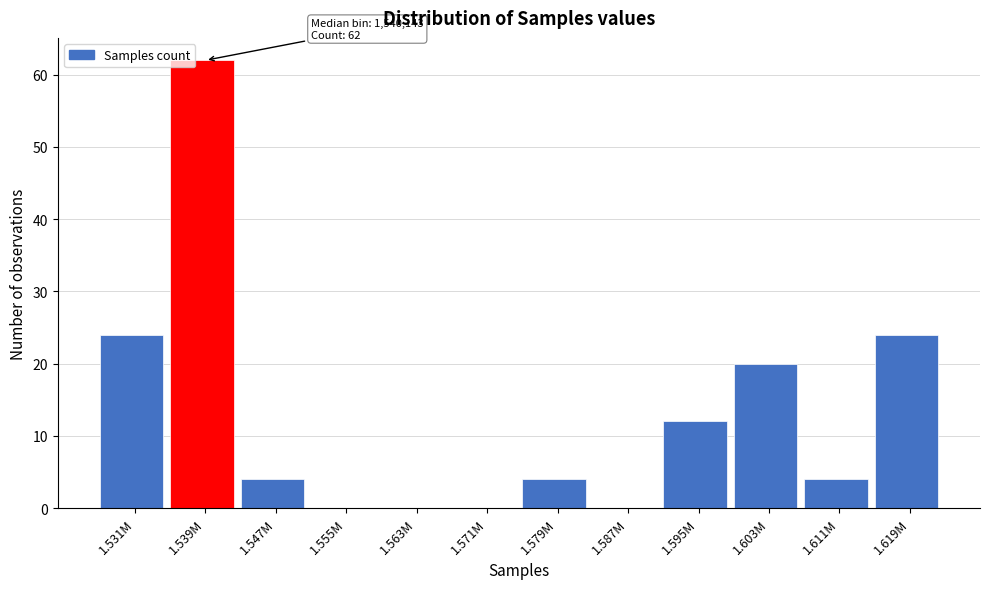

Reading left to right, extract all data points from this chart.

1.531M=24	1.539M=62	1.547M=4	1.555M=0	1.563M=0	1.571M=0	1.579M=4	1.587M=0	1.595M=12	1.603M=20	1.611M=4	1.619M=24